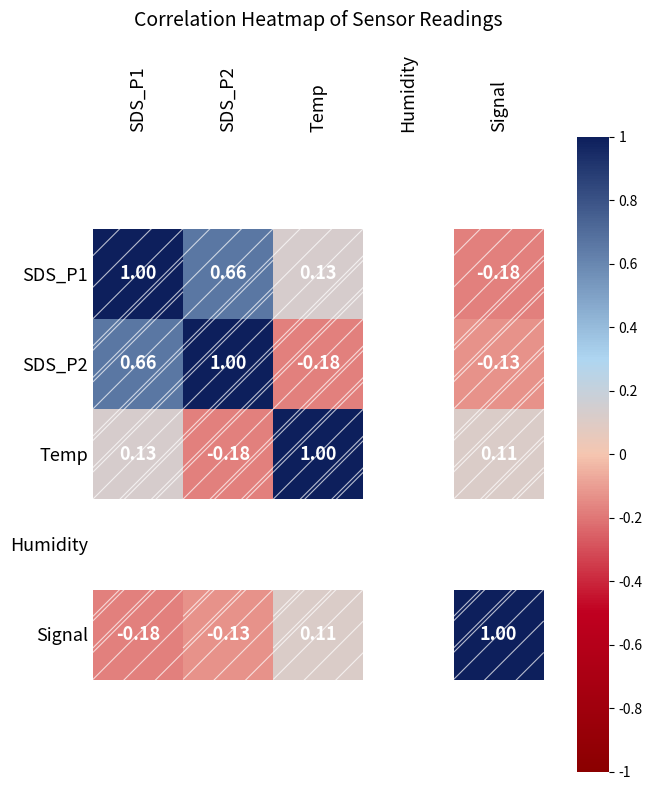

What is the lowest value of the SDS_P1 series?

-0.2